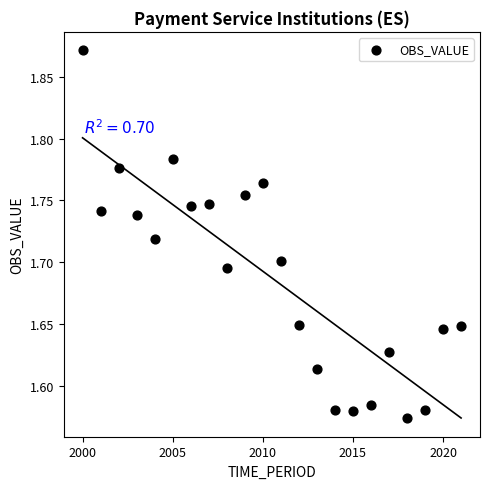

What is the range of Y values (max minus min)?

0.3